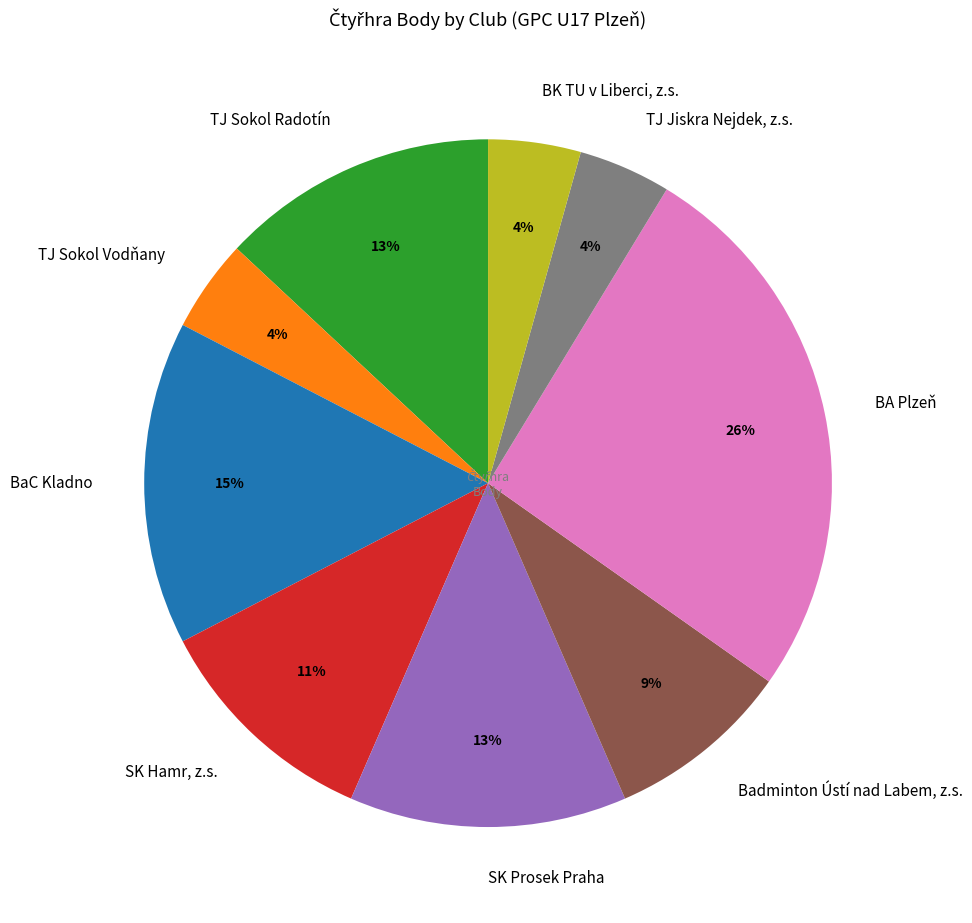

Do TJ Jiskra Nejdek, z.s. and TJ Sokol Radotín together represent more than half of the pie?

No